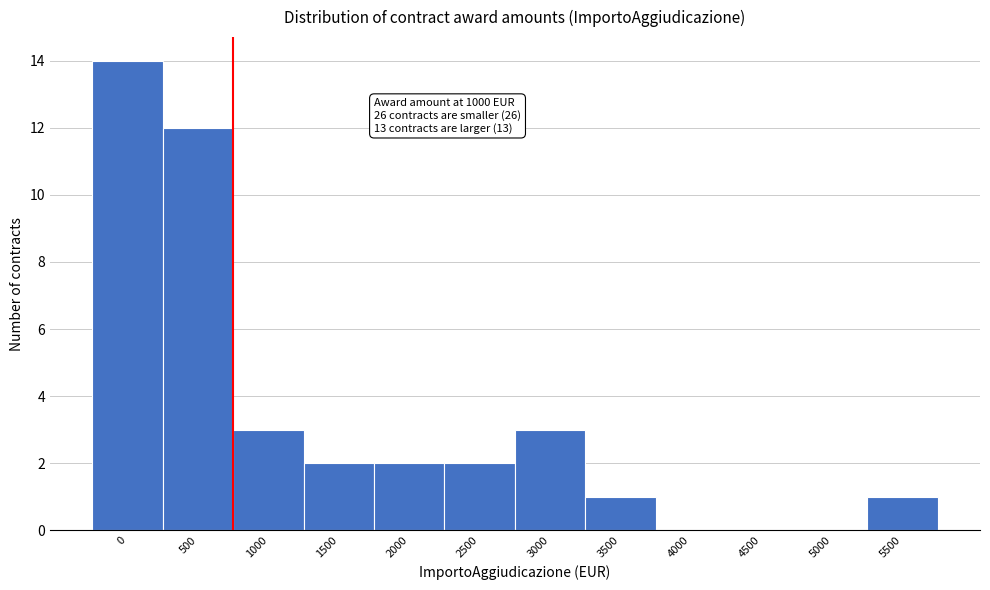

Reading left to right, what are all the values shown in this chart?

0=14	500=12	1000=3	1500=2	2000=2	2500=2	3000=3	3500=1	4000=0	4500=0	5000=0	5500=1